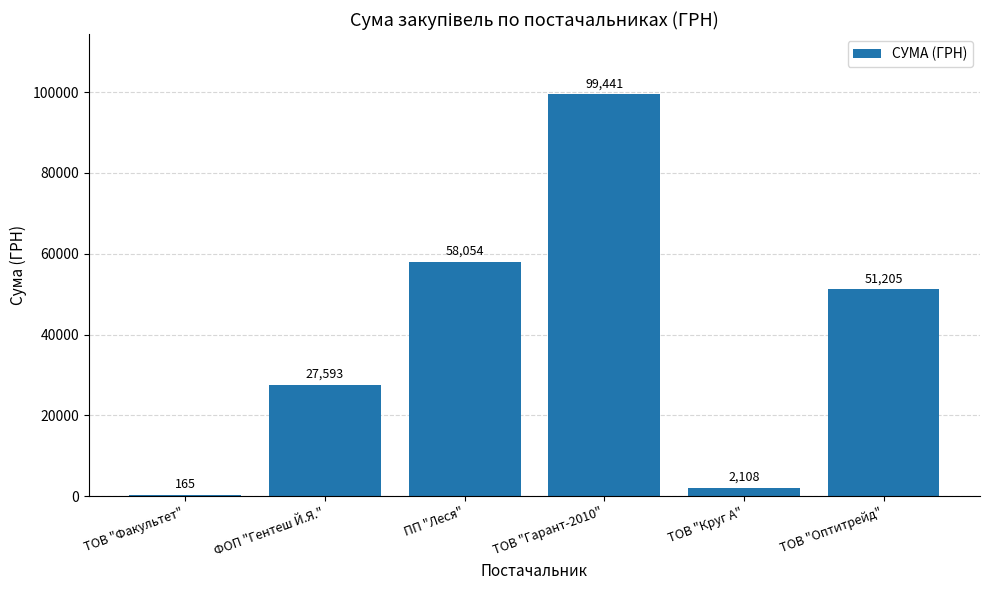

Which label corresponds to the largest value in the chart?

ТОВ "Гарант-2010"